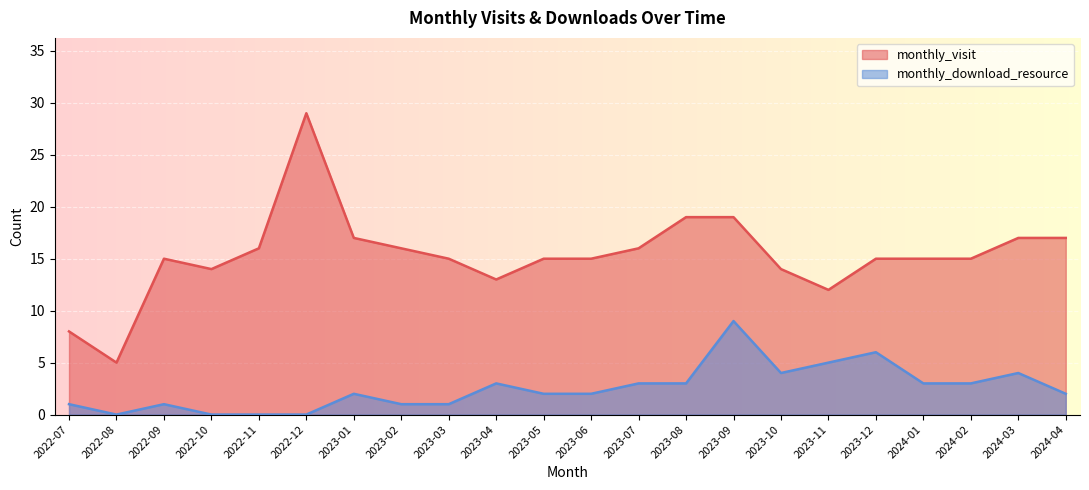

Which series has the largest total across all categories?

monthly_visit